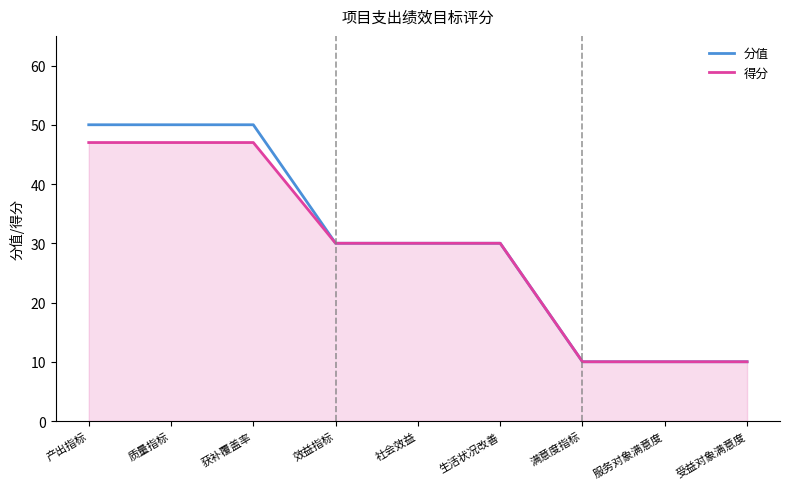

List the series in order of their peak value, lowest first.

得分, 分值